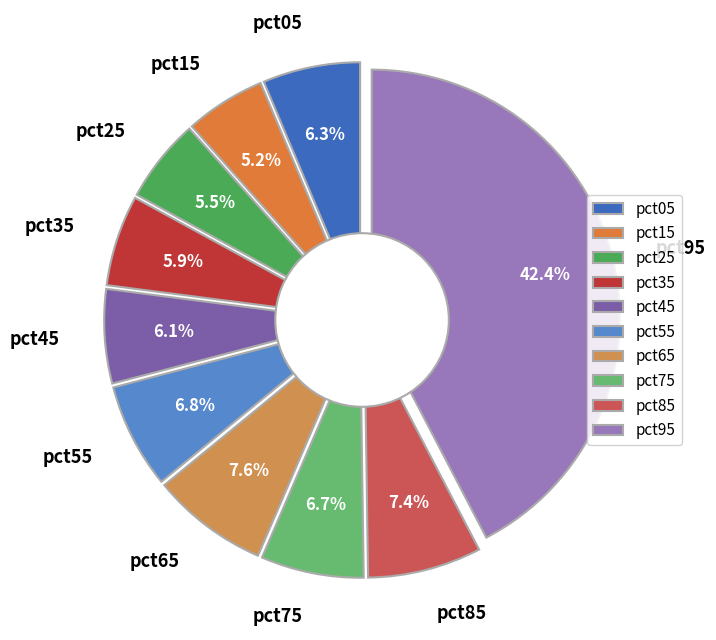

To the nearest percent, what is the combined percentage of pct15 and pct05?

12%